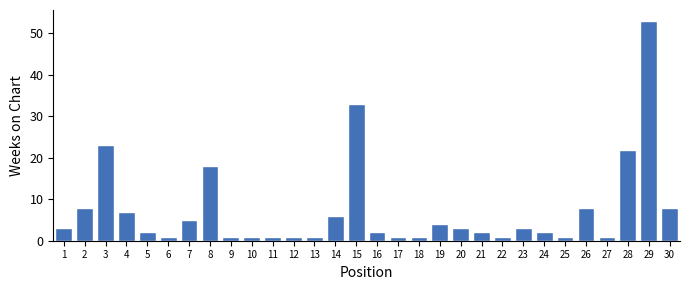

Reading right to left, what are all the values shown in this chart?

30=8	29=53	28=22	27=1	26=8	25=1	24=2	23=3	22=1	21=2	20=3	19=4	18=1	17=1	16=2	15=33	14=6	13=1	12=1	11=1	10=1	9=1	8=18	7=5	6=1	5=2	4=7	3=23	2=8	1=3